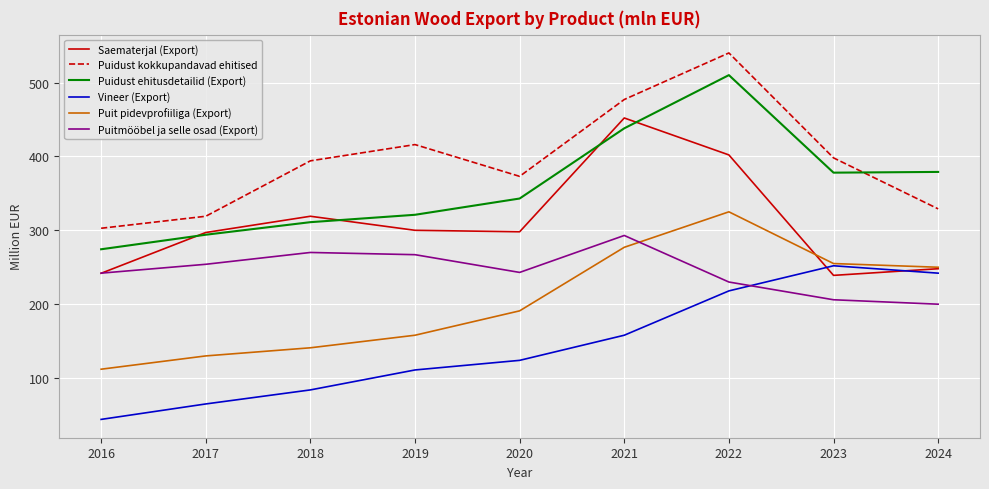

Read the Puidust kokkupandavad ehitised value at 2023.

398.0